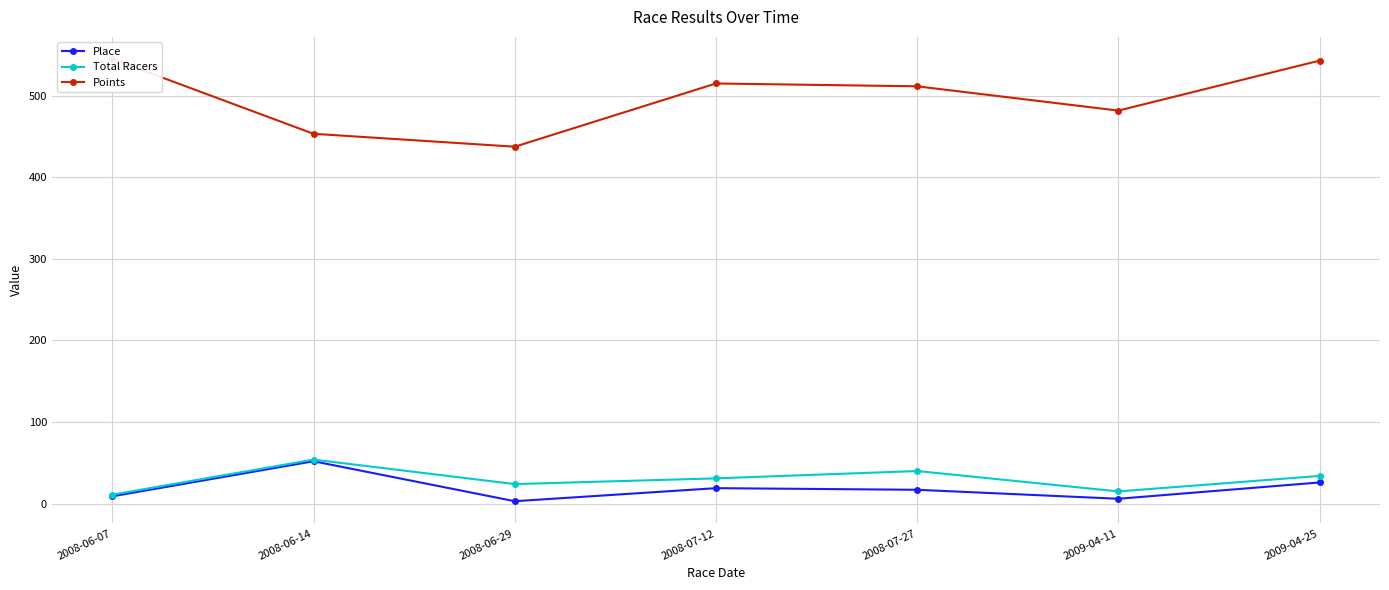

List the labels in order of Points value, largest first.

2008-06-07, 2009-04-25, 2008-07-12, 2008-07-27, 2009-04-11, 2008-06-14, 2008-06-29